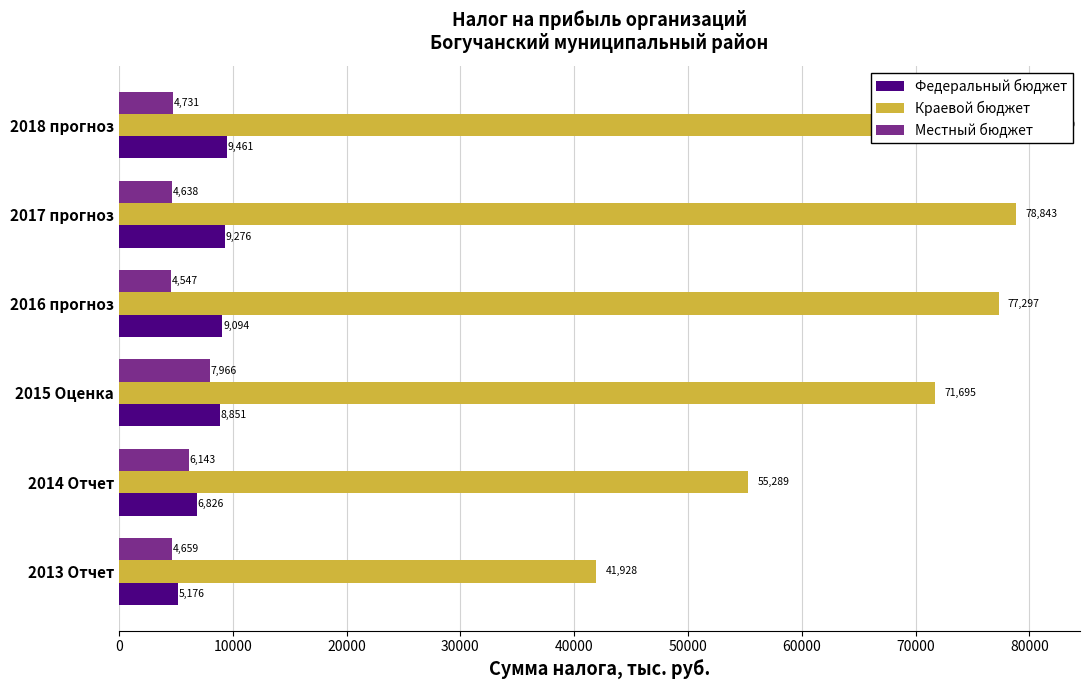

How many bars are there in each group?

3